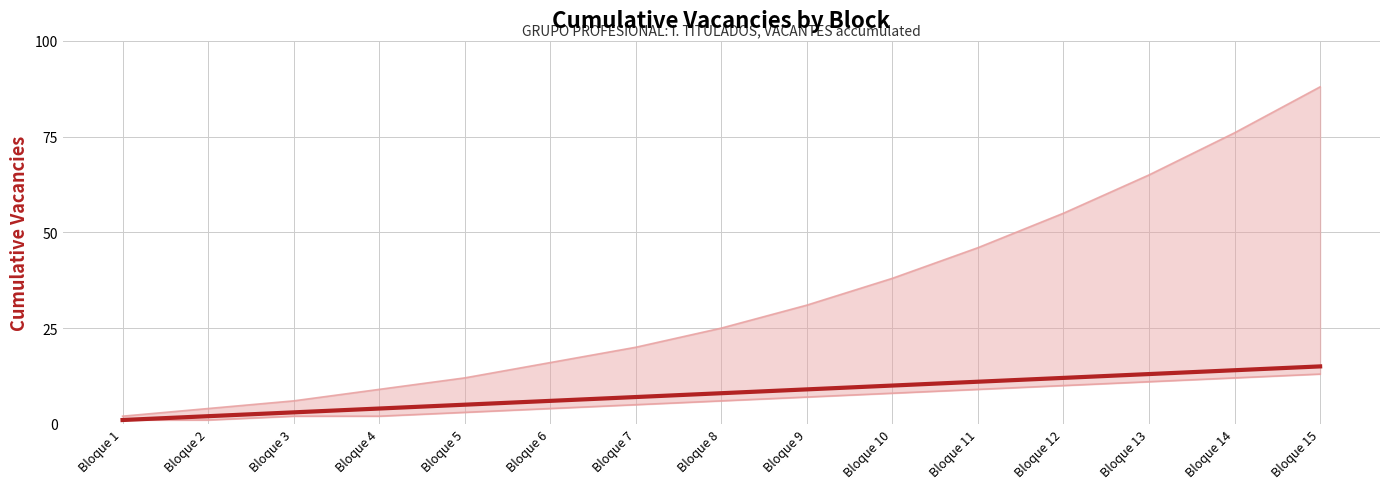

True or false: Upper bound and Lower bound cross at least once.

False